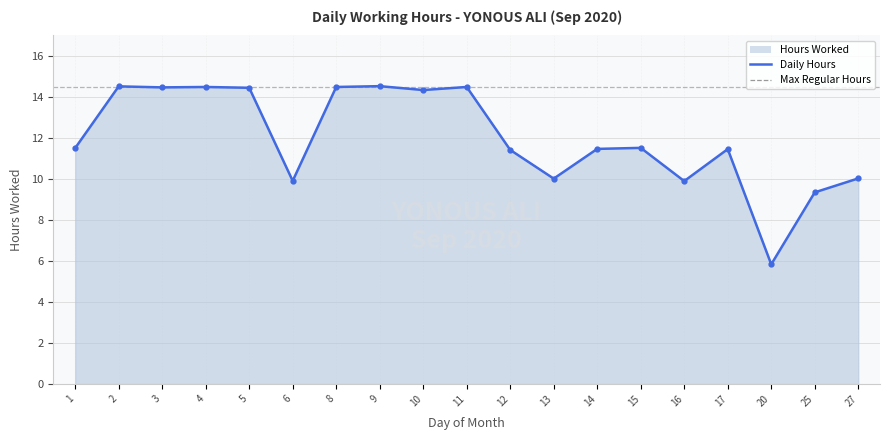

How many values exceed 11?

13